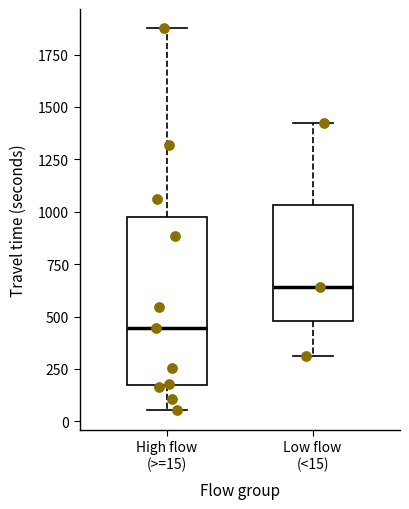

Reading left to right, read every box against the y-axis: the position of its median line, the range the box covers, and the ends of its whiskers. The values are not printed on the chart, so give them approximately, as read against the axis.

High flow (>=15): median 450, box 150 to 950, whiskers 50 to 1900
Low flow (<15): median 650, box 500 to 1050, whiskers 300 to 1400